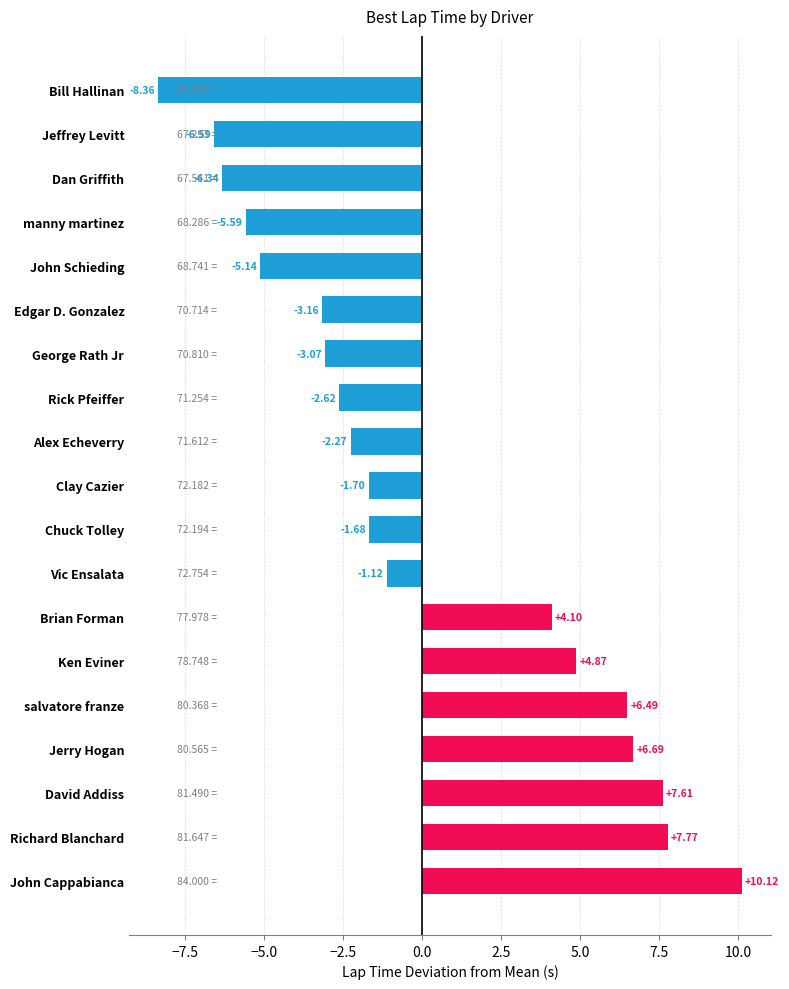

Are the bars horizontal?

Yes